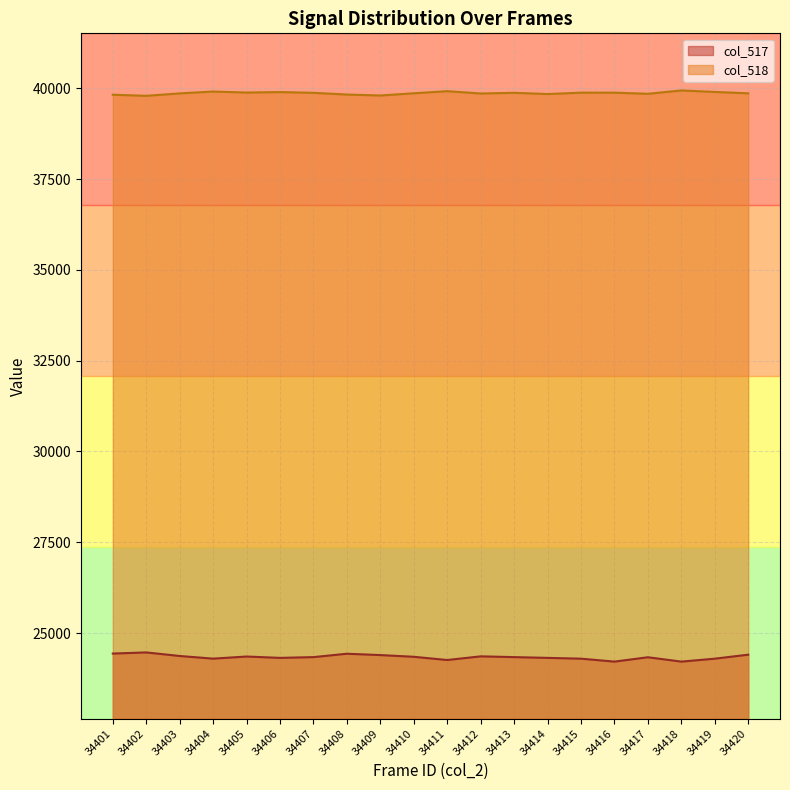

At how many categories does at least one series exceed 38124?

20